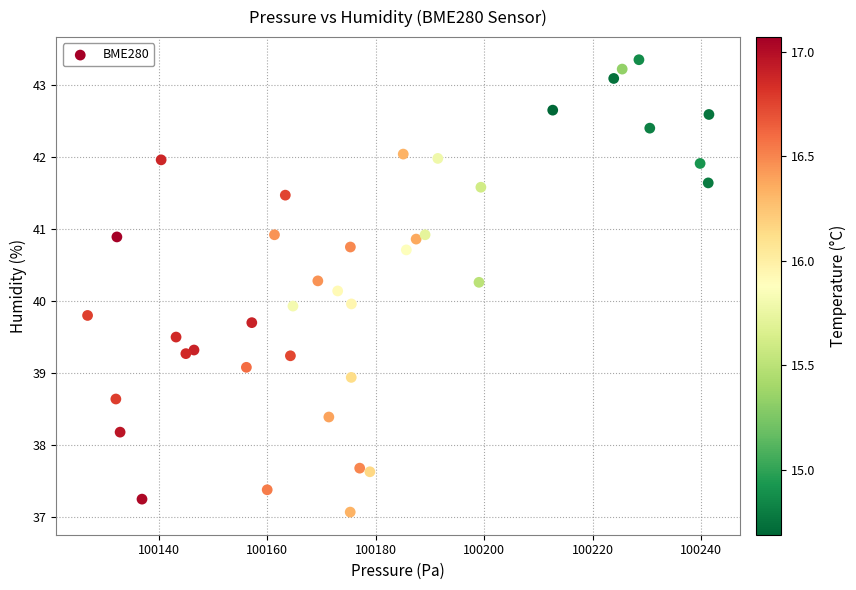

What is the range of Y values (max minus min)?

6.3